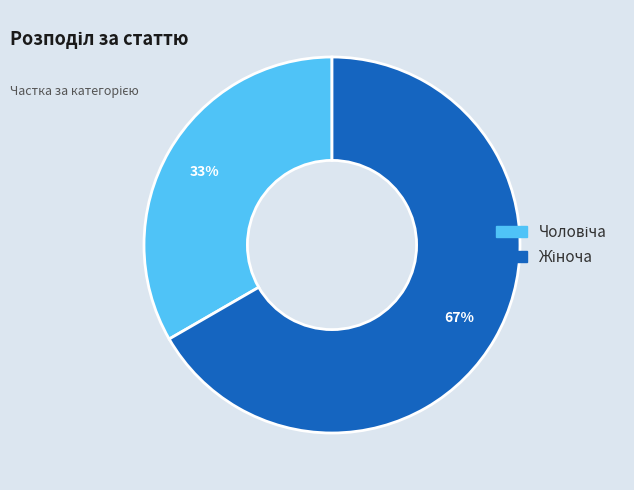

Does any single category account for the majority?

Yes